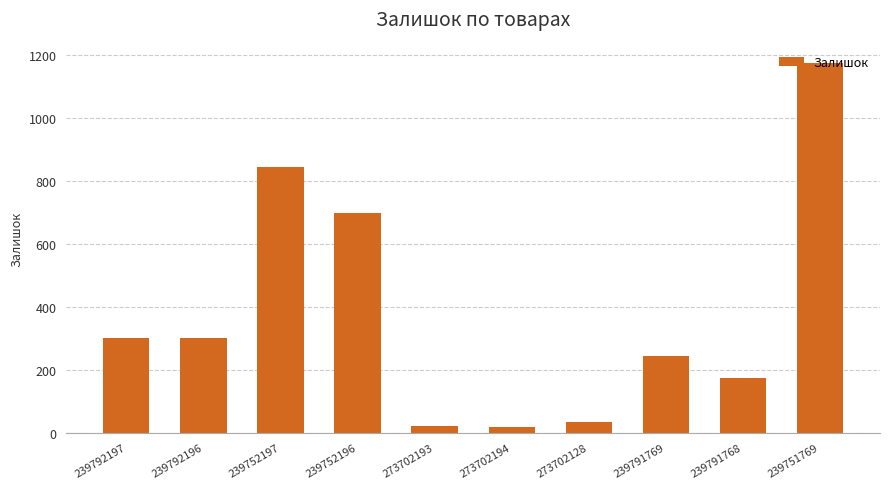

How many data points are less than 300?

5